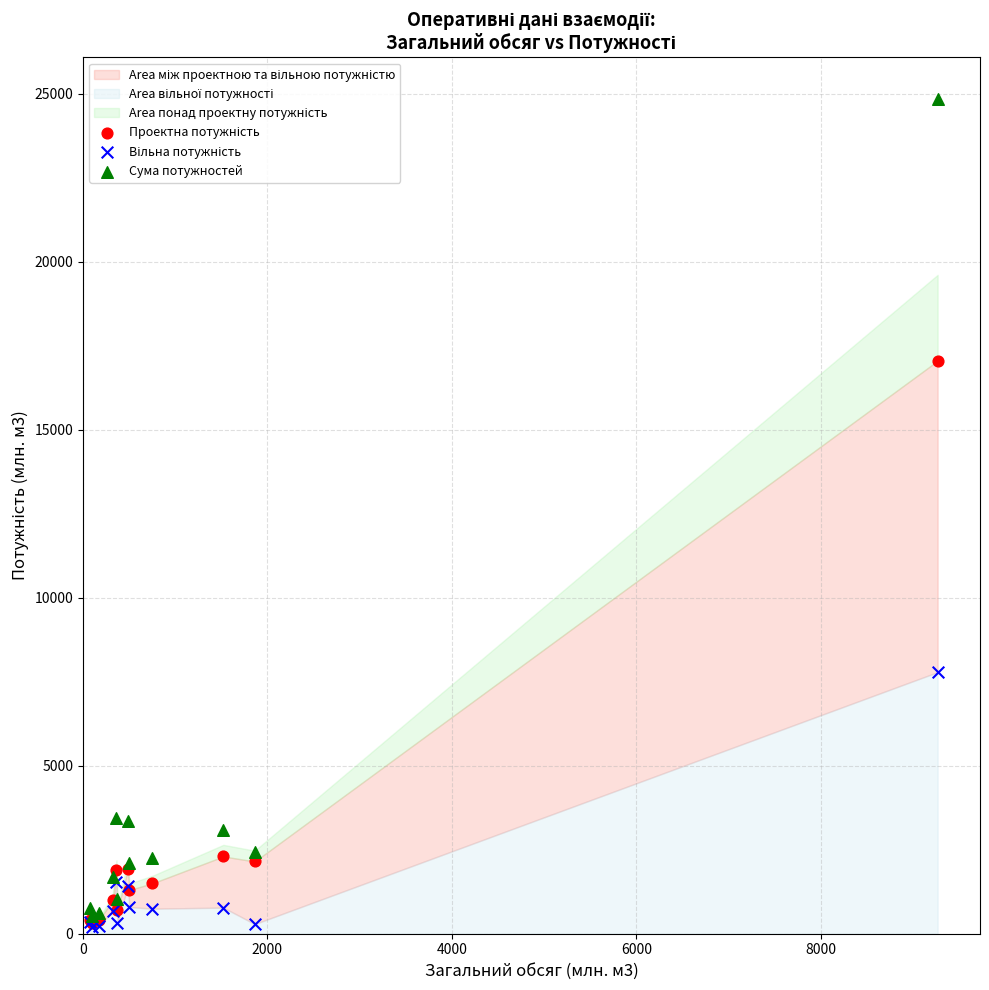

In the Сума потужностей series, what Y value is closest to 12679?

3435.6